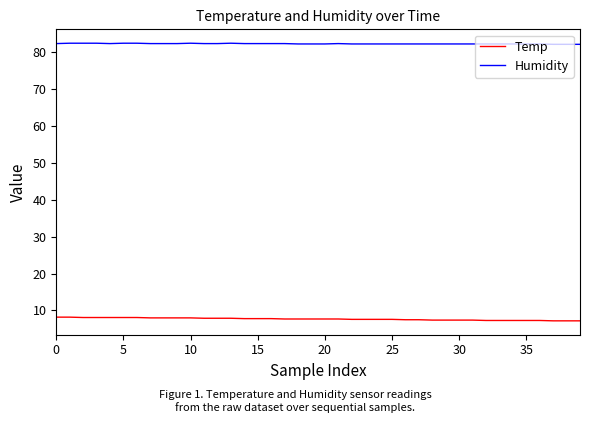

True or false: Temp and Humidity cross at least once.

False